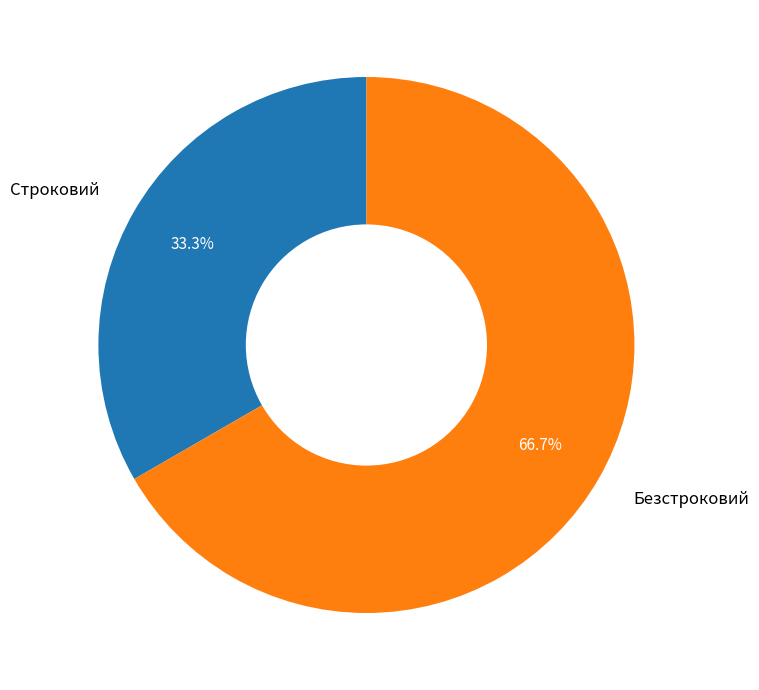

What is the ratio of the value at Безстроковий to the value at Строковий?

2.0